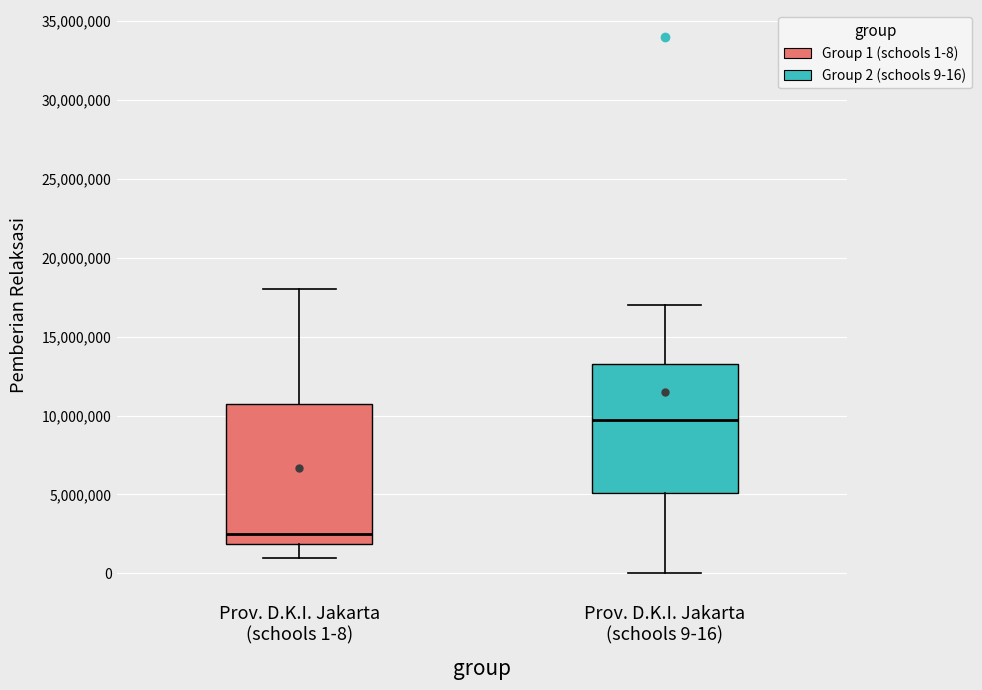

Which box's median line is the highest?

Prov. D.K.I. Jakarta (schools 9-16)